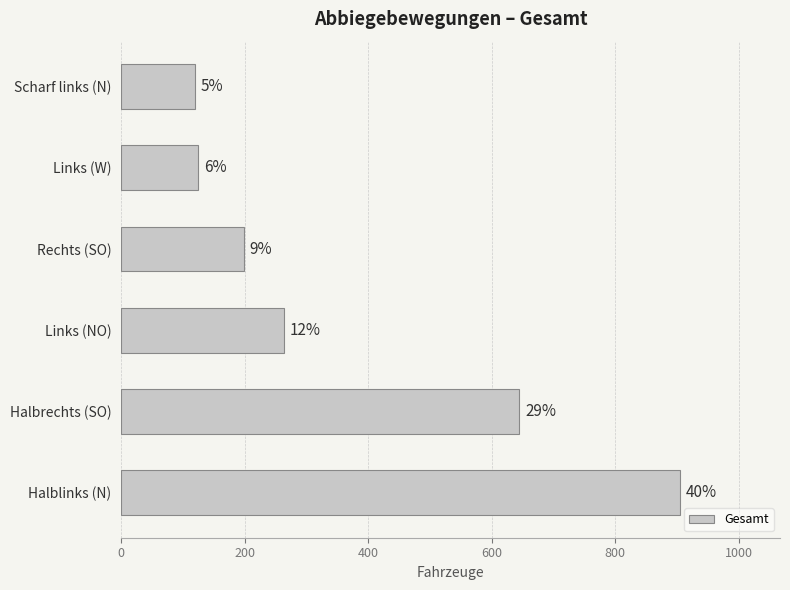

How many bars are there in total?

6